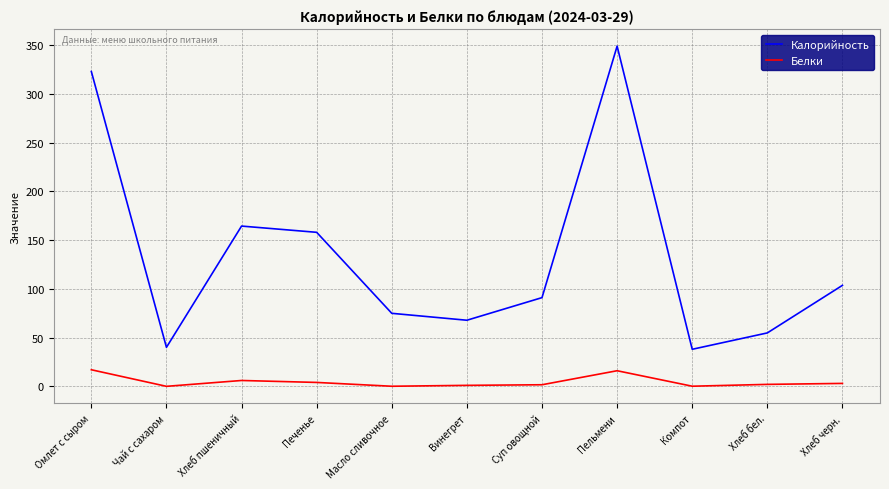

At how many categories does at least one series exceed 253?

2